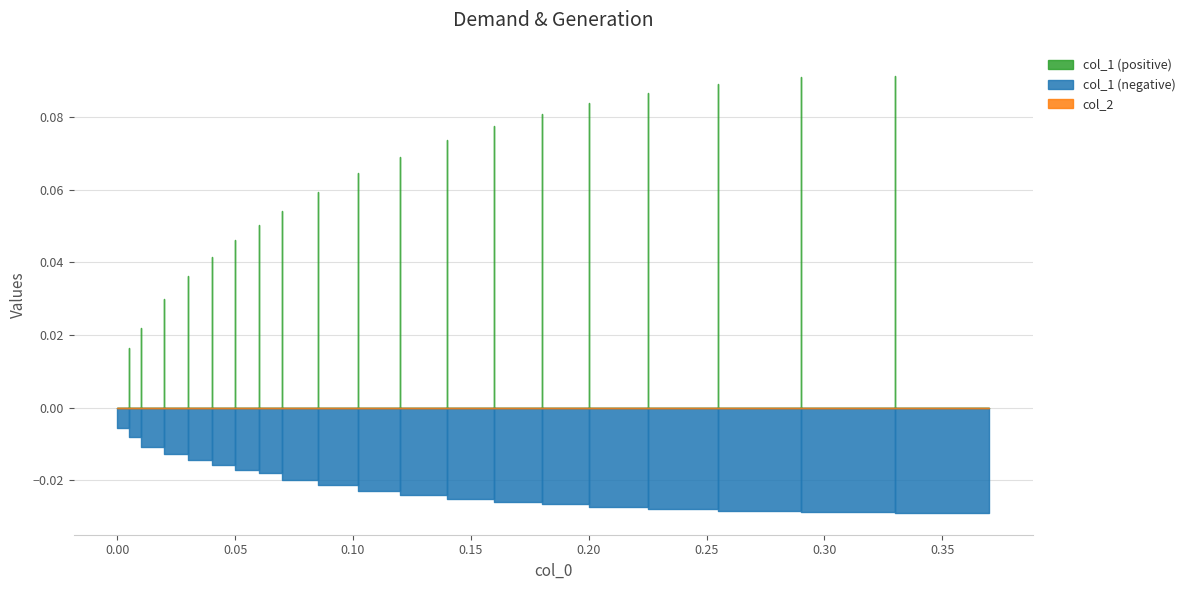

How many negative values does the col_1 series have?

20